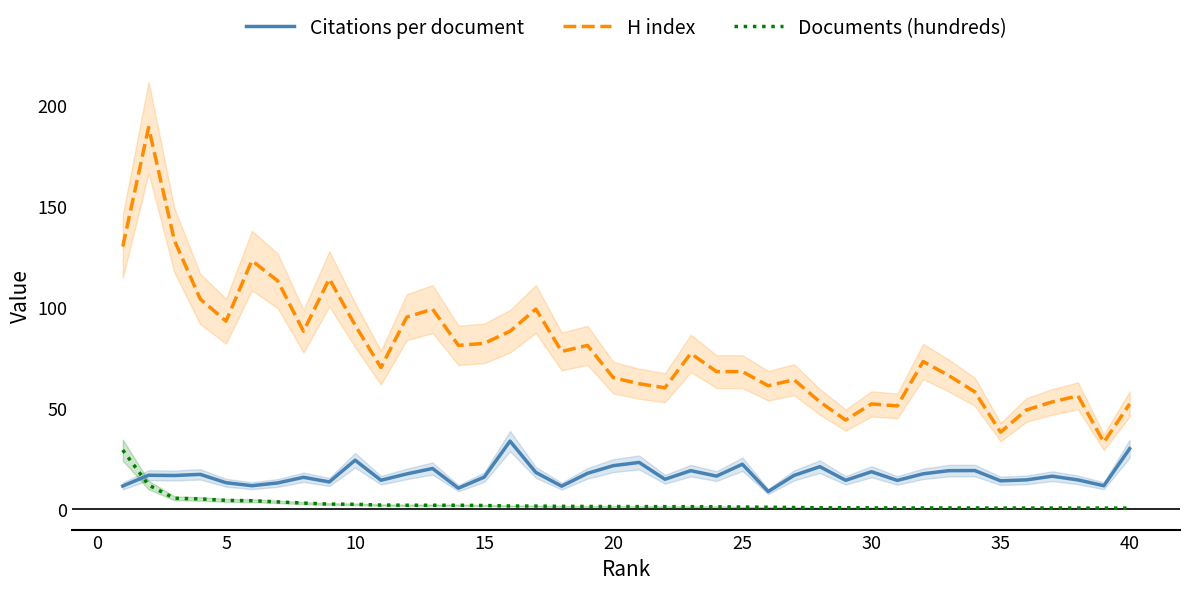

What is the highest value of the H index series?

189.0